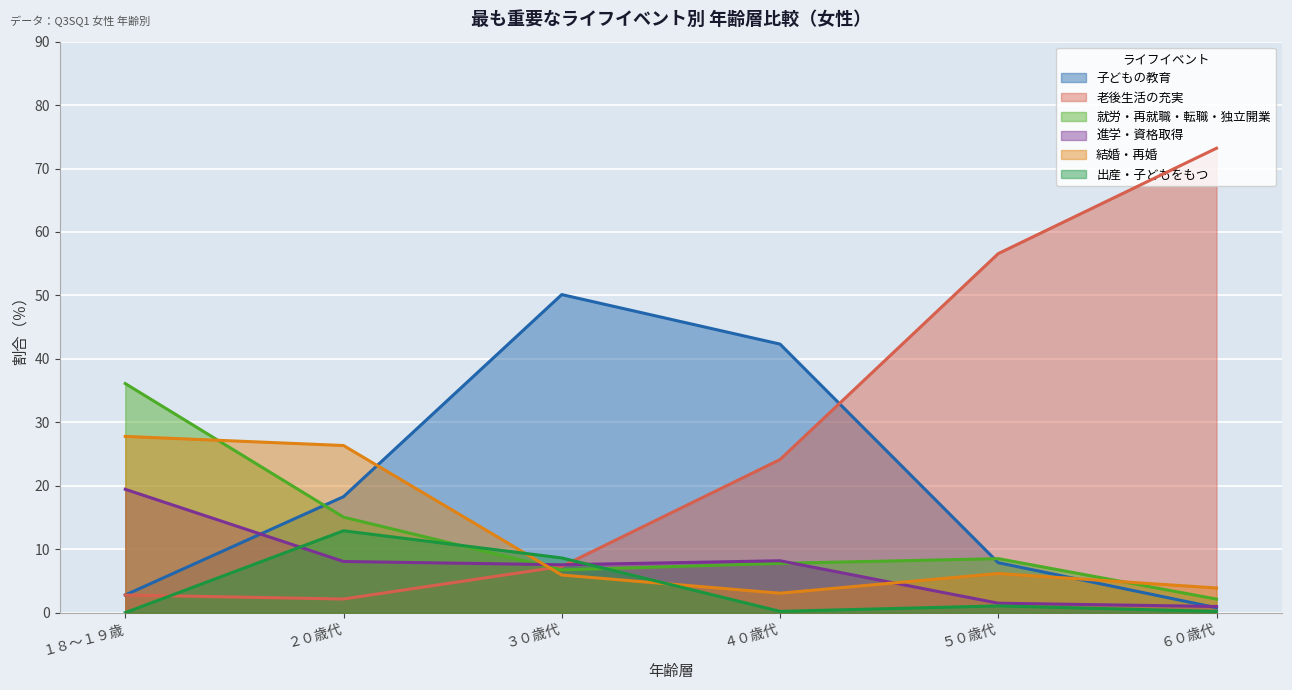

Where is the first local minimum for 老後生活の充実?

２０歳代